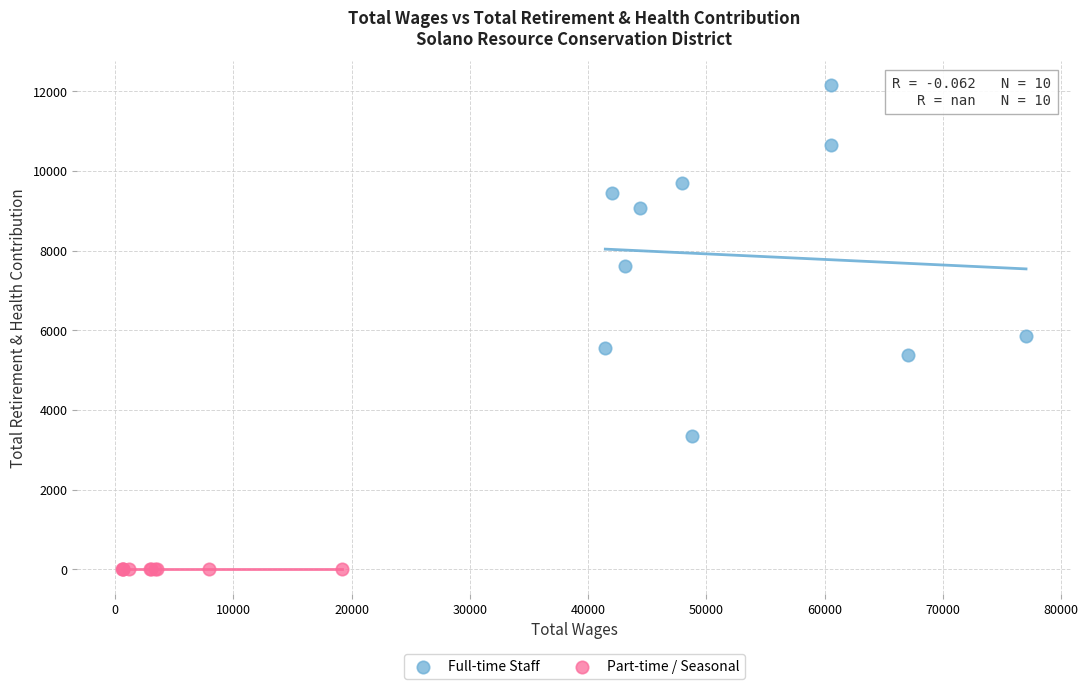

Which series contains the highest Y value?

Full-time Staff